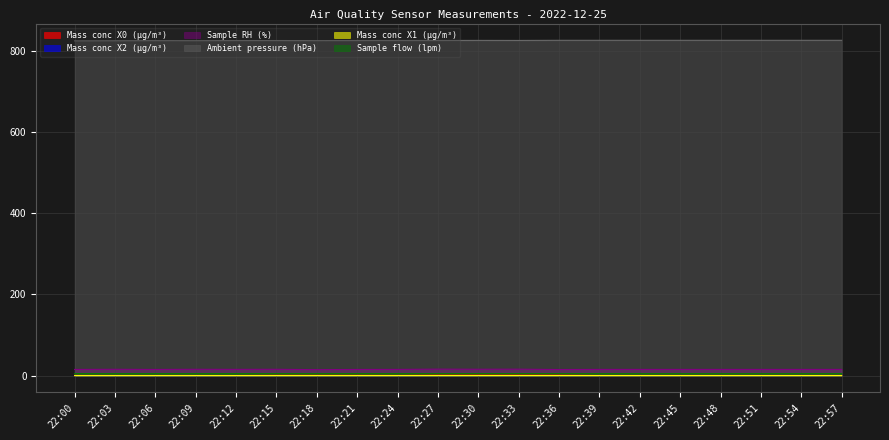

The value of Sample RH (%) at 22:36 is 15.1. True or false?

True